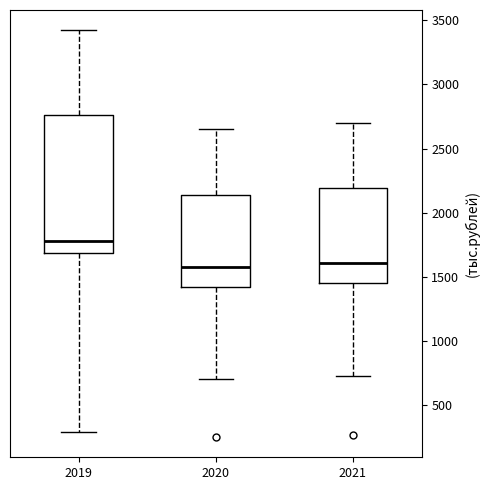

Reading left to right, transcribe this box plot: for each box, give where its median line is, the range the box spans, and where its two whiskers end, as read against the y-axis. The values are not printed on the chart, so give them approximately, as read against the axis.

2019: median 1800, box 1700 to 2750, whiskers 300 to 3400
2020: median 1600, box 1400 to 2150, whiskers 700 to 2650
2021: median 1600, box 1450 to 2200, whiskers 750 to 2700